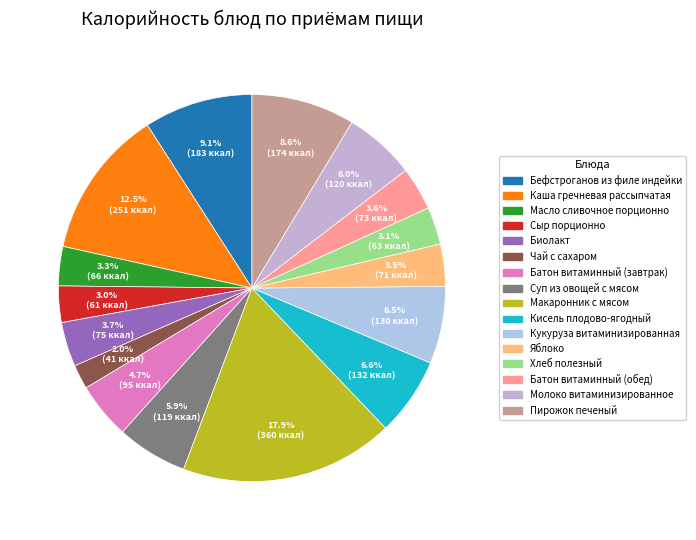

To the nearest percent, what portion does Молоко витаминизированное represent?

6%